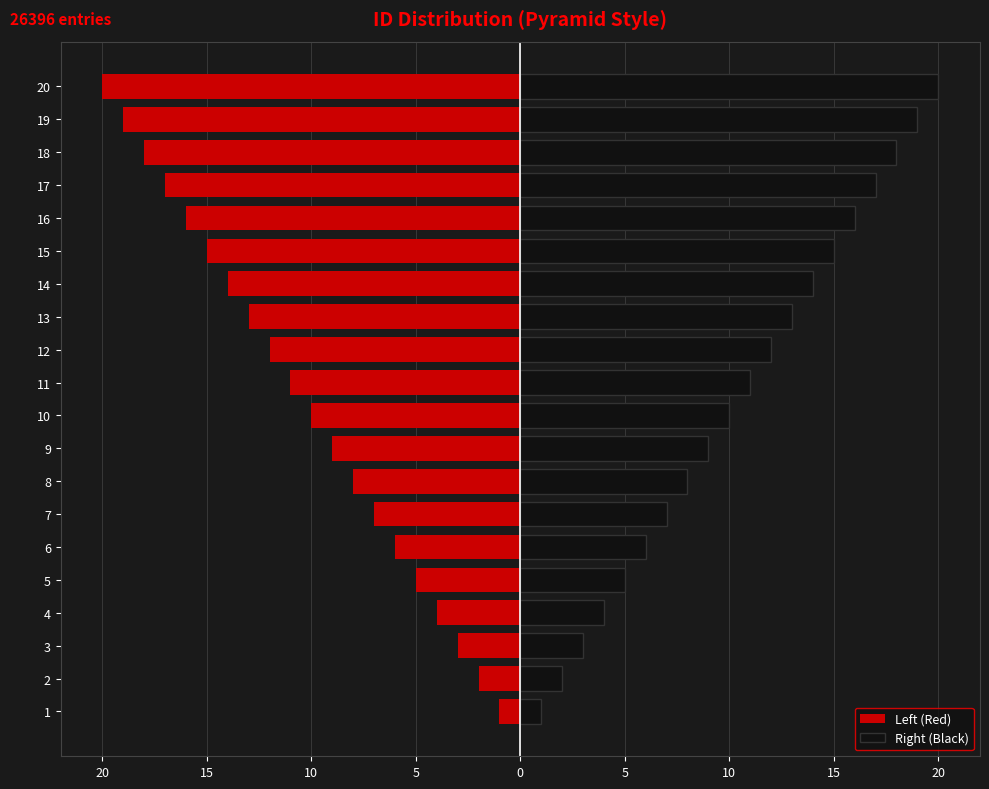

Which series has the largest total across all categories?

Right (Black)